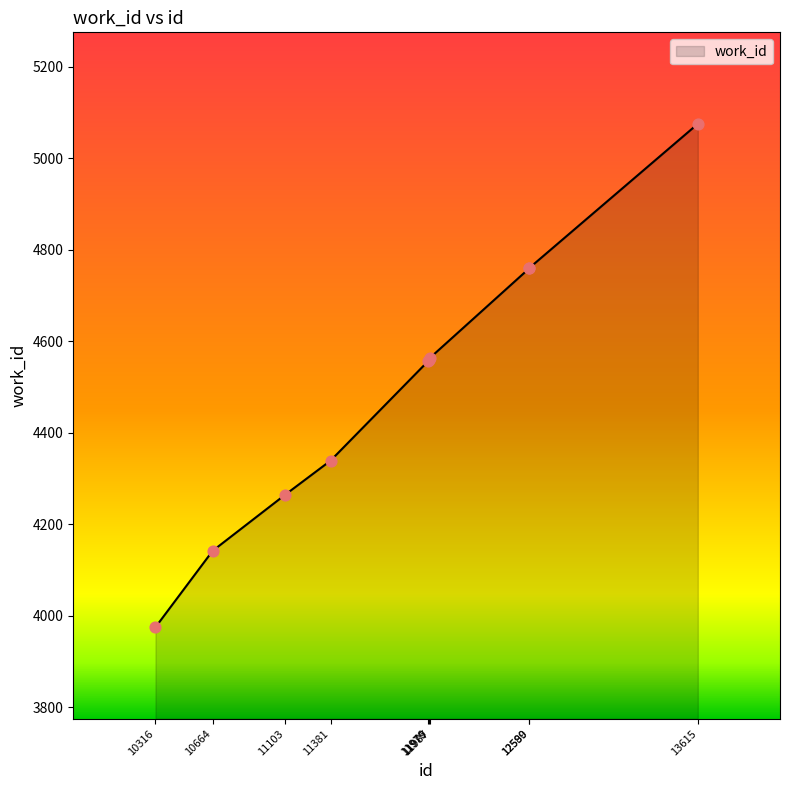

Between 10664 and 11103, which is larger?

11103